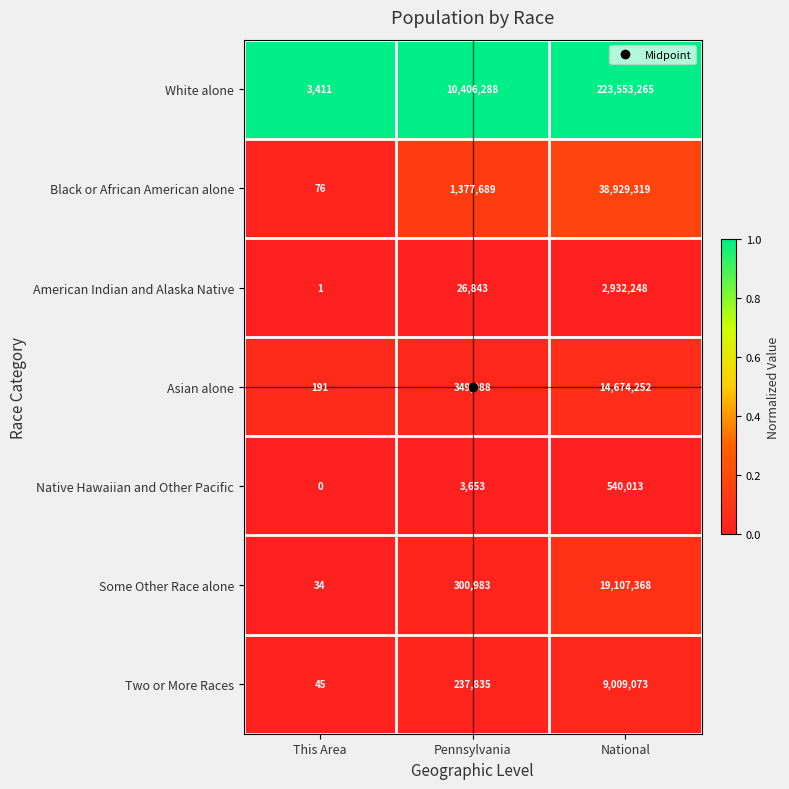

At which category is the sum across all series the highest?

National